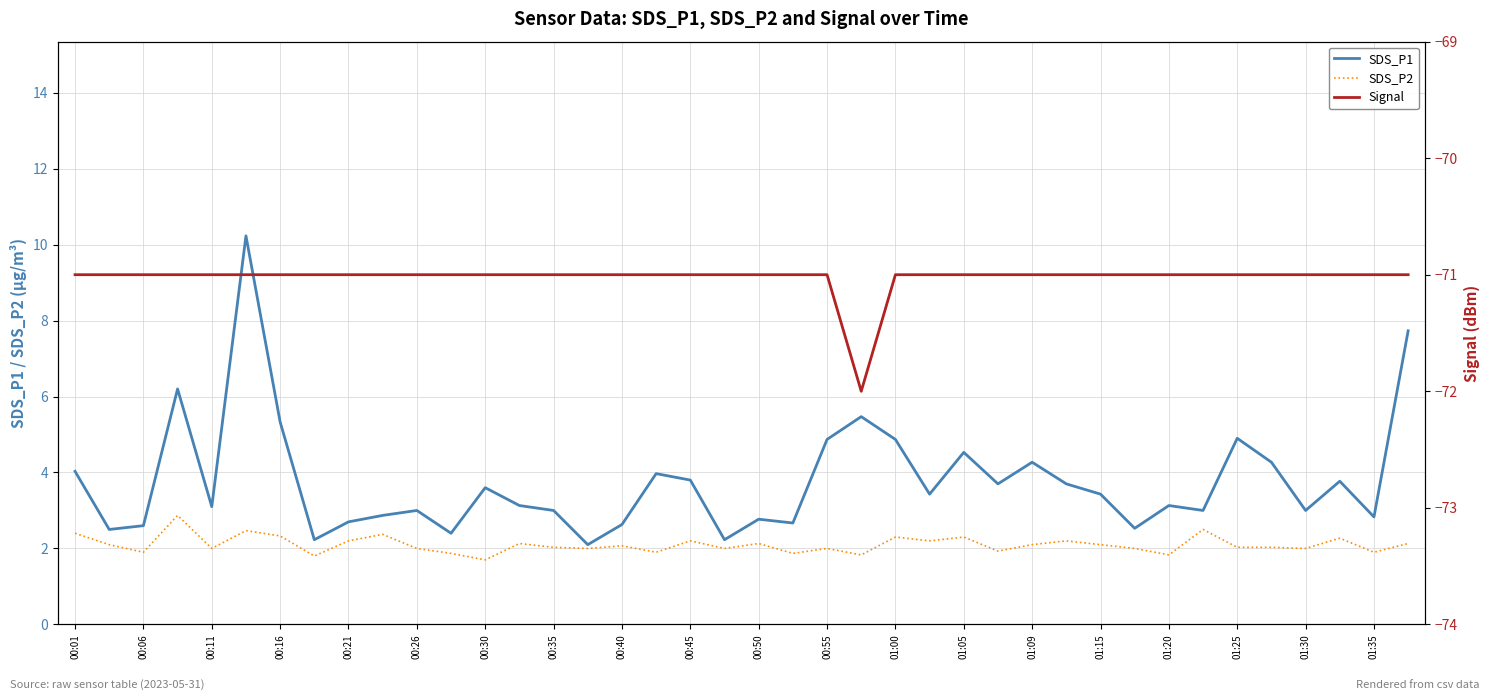

True or false: SDS_P1 has a value of 5.4 at 01:20.

False